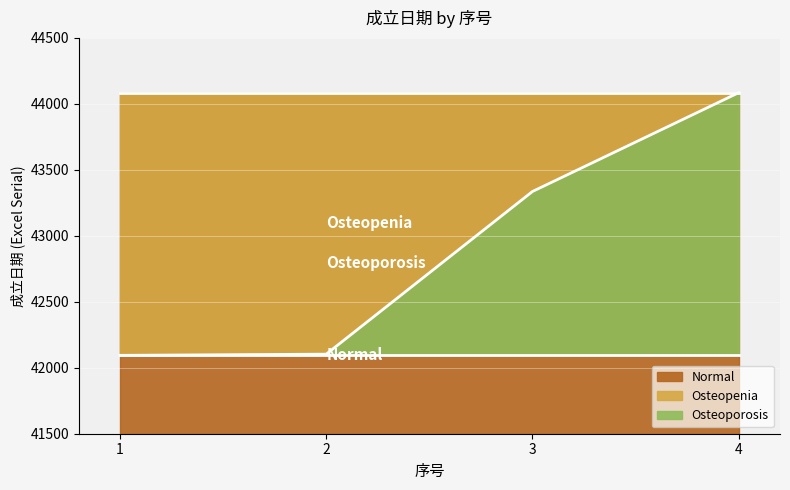

What is the smallest value displayed?

42094